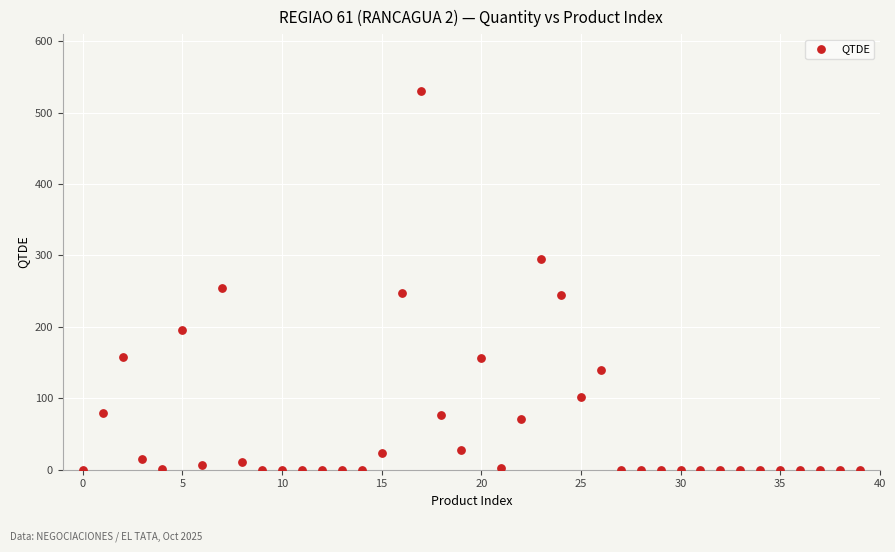

What is the range of Y values (max minus min)?

530.0